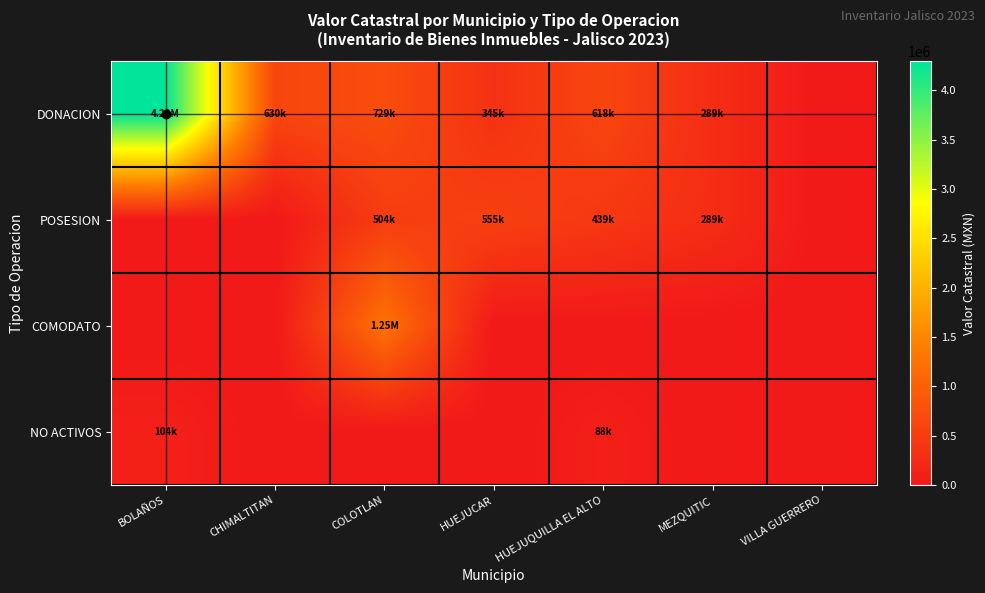

Rank the series by their maximum value, from highest to lowest.

DONACION, COMODATO, POSESION, NO ACTIVOS